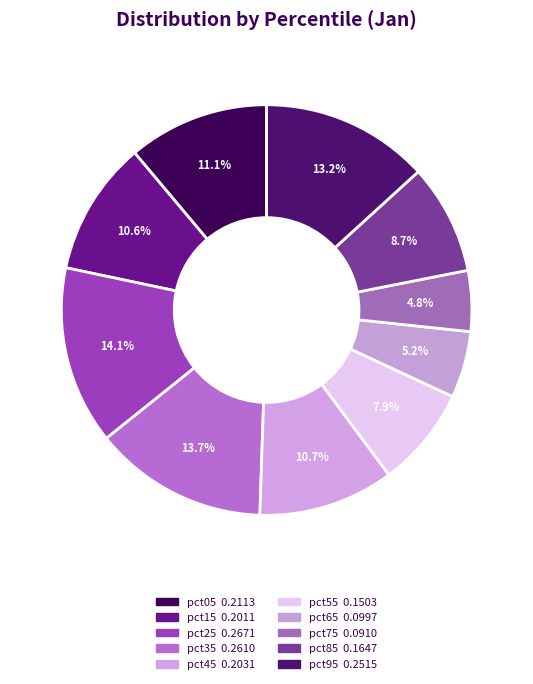

To the nearest percent, what is the combined percentage of pct65 and pct55?

13%